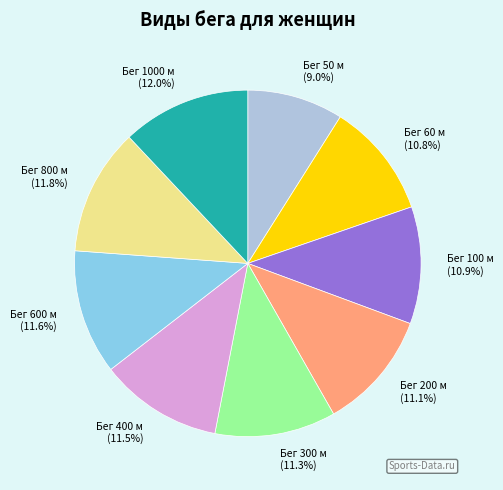

To the nearest percent, what is the difference between the Бег 60 м and Бег 50 м slice percentages?

2%